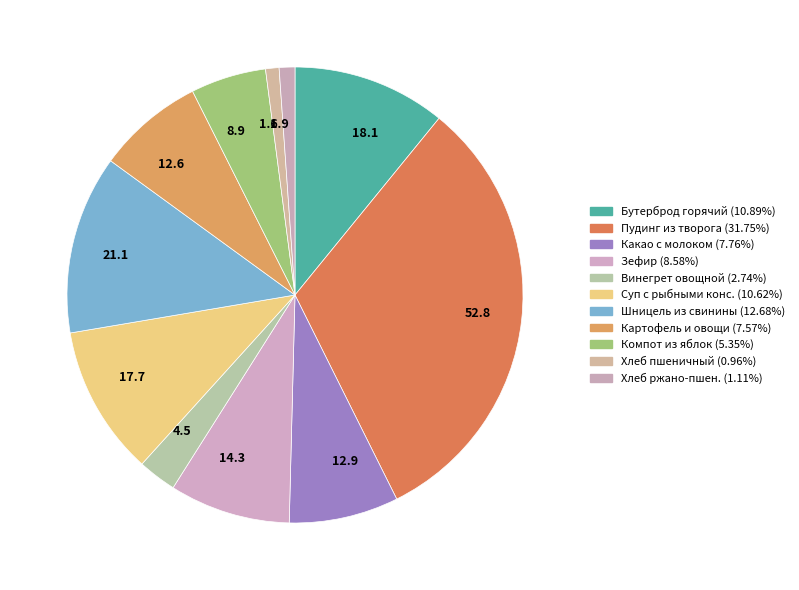

Do 12.6 and 17.7 together represent more than half of the pie?

No